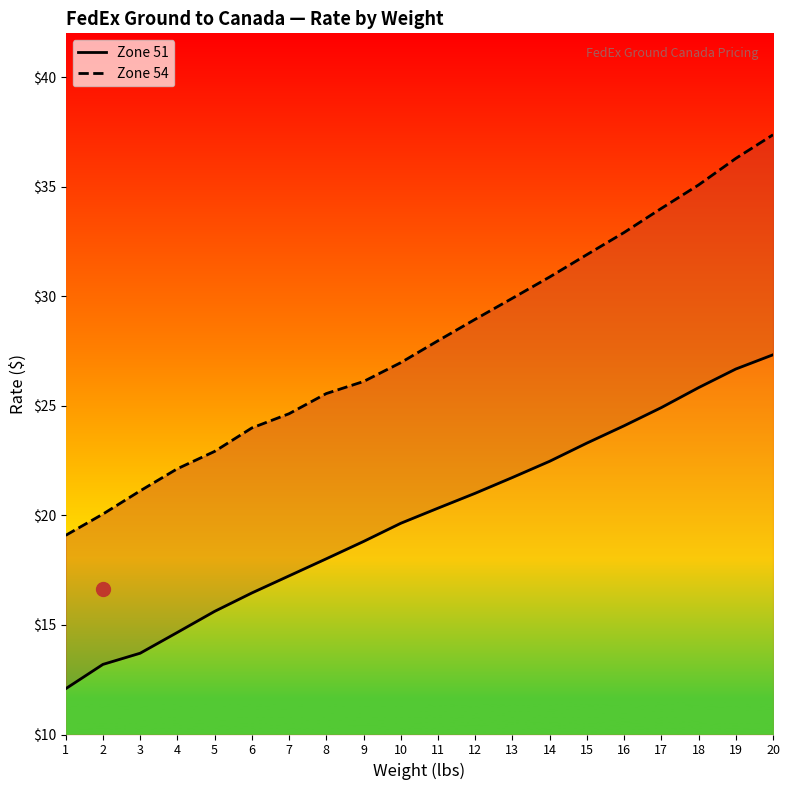

What is the spread (max minus min) of values at 6?

7.5